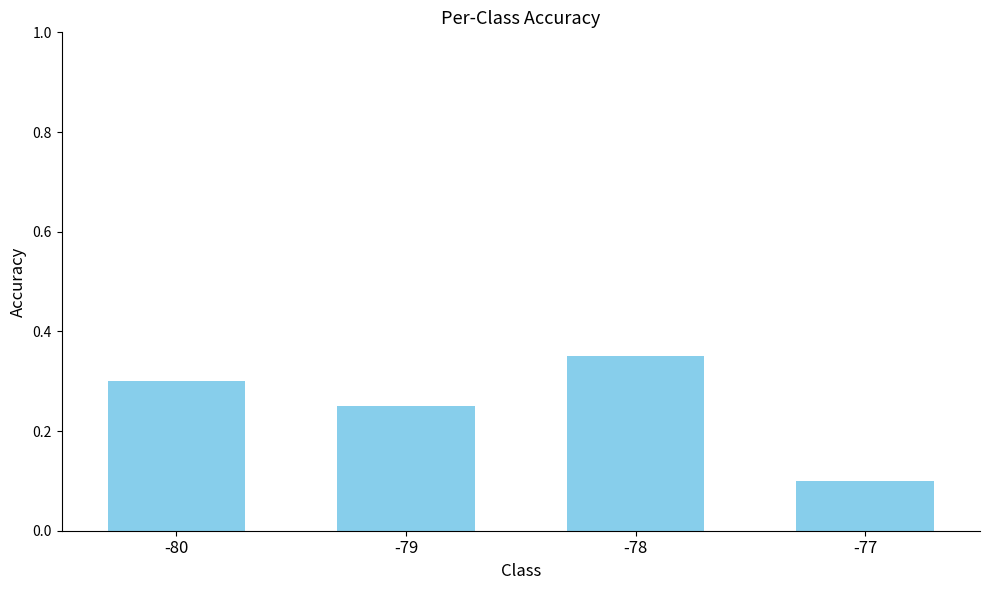

What is the change in value from -80 to -77?

-0.2